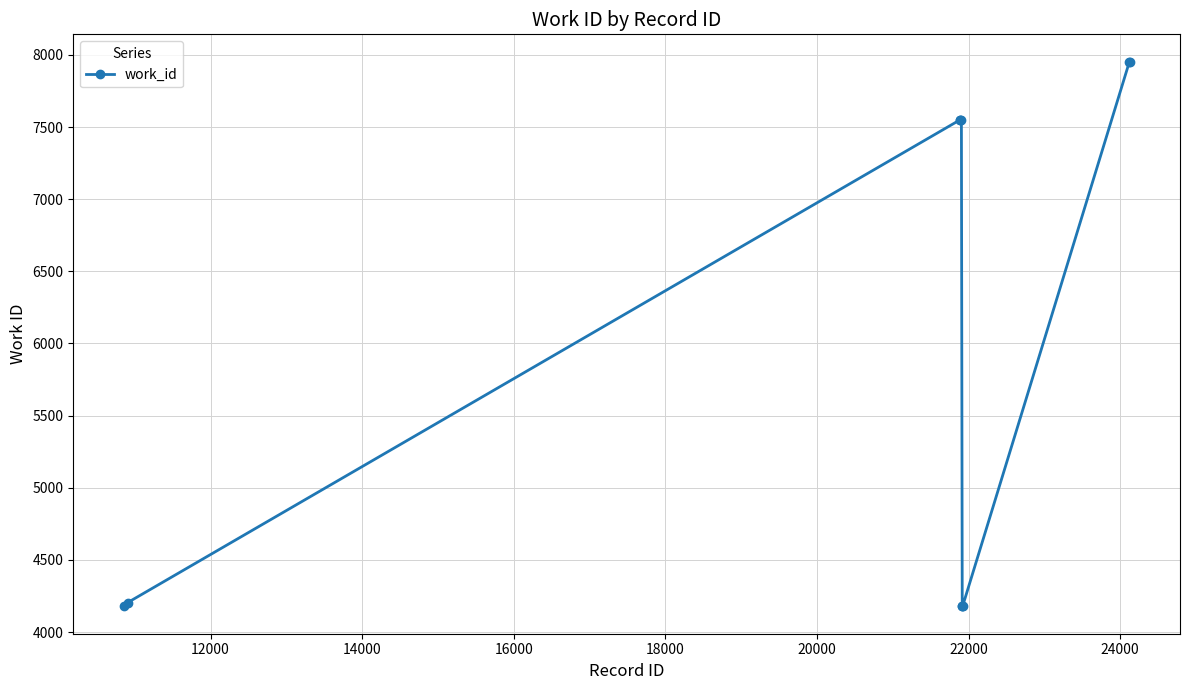

How many lines are shown in the chart?

1